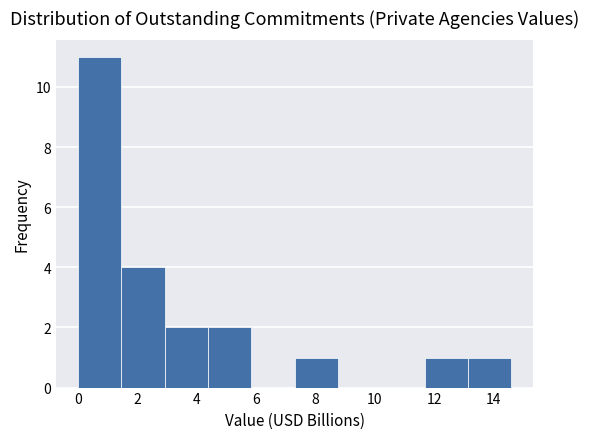

Reading left to right, list every bar in this chart as the range it spans on the x-axis followed by its height. Neither the bar edges nor the heights are printed on the chart, so give them approximately, as read against the axes.

0.0 to 1.4: 11
1.4 to 3.0: 4
3.0 to 4.4: 2
4.4 to 5.8: 2
5.8 to 7.2: 0
7.2 to 8.8: 1
8.8 to 10.2: 0
10.2 to 11.6: 0
11.6 to 13.2: 1
13.2 to 14.6: 1